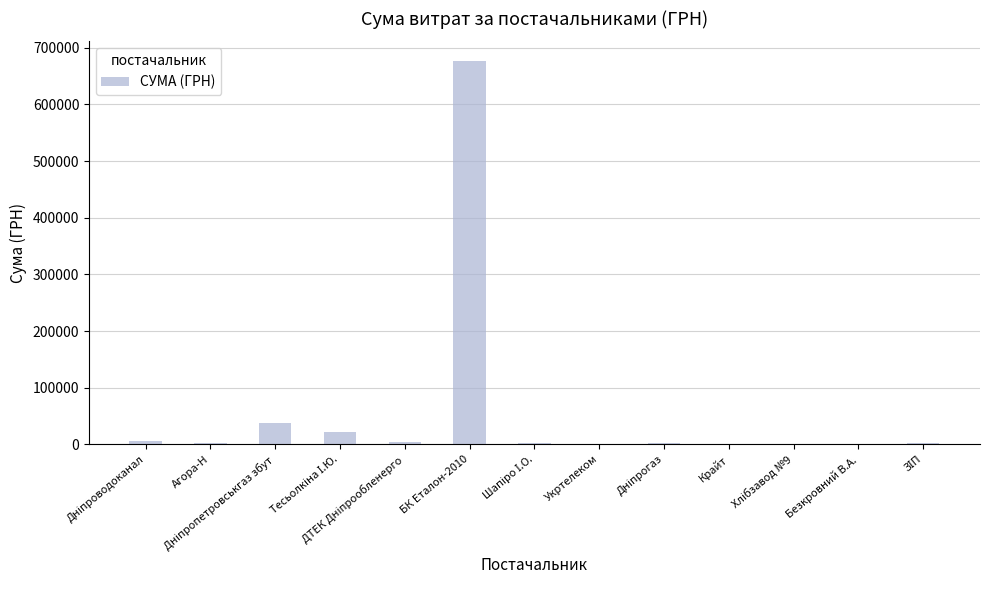

Which label corresponds to the largest value in the chart?

БК Еталон-2010